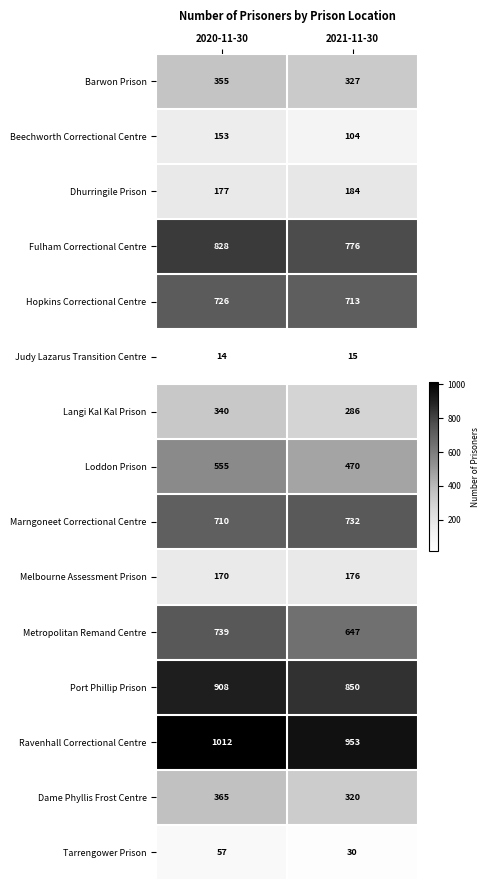

At which category is the sum across all series the highest?

2020-11-30